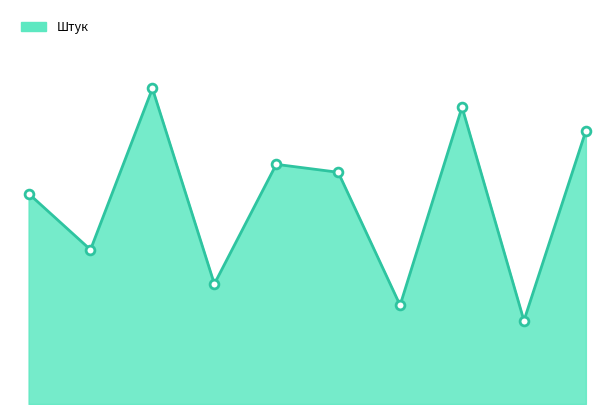

Is this an area chart (filled region under the line)?

Yes